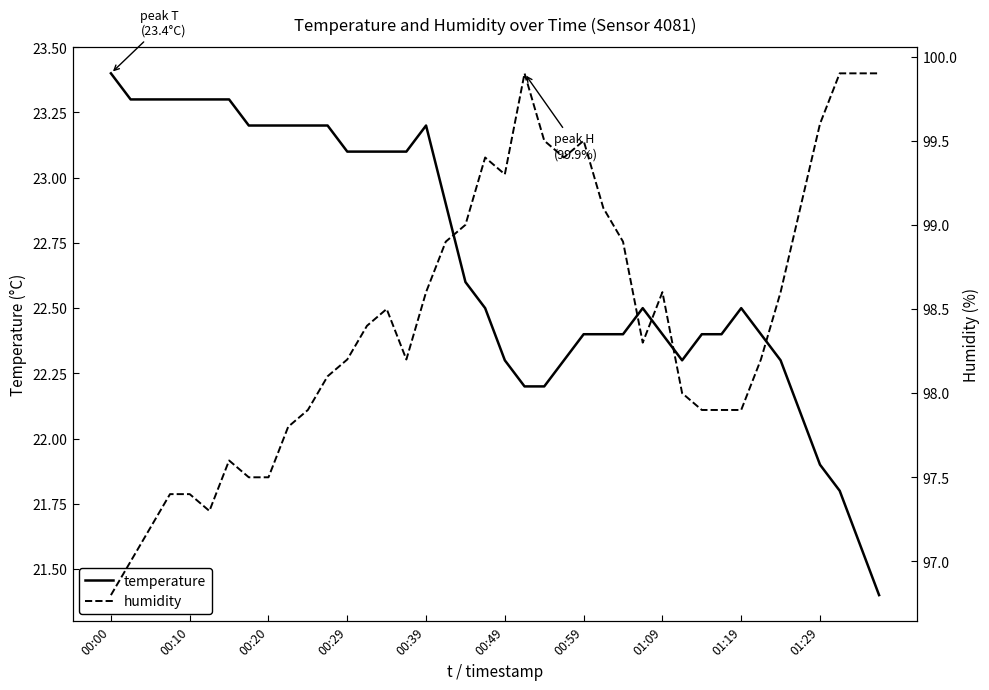

What is the sum of the temperature values at 33 and 14?

45.5